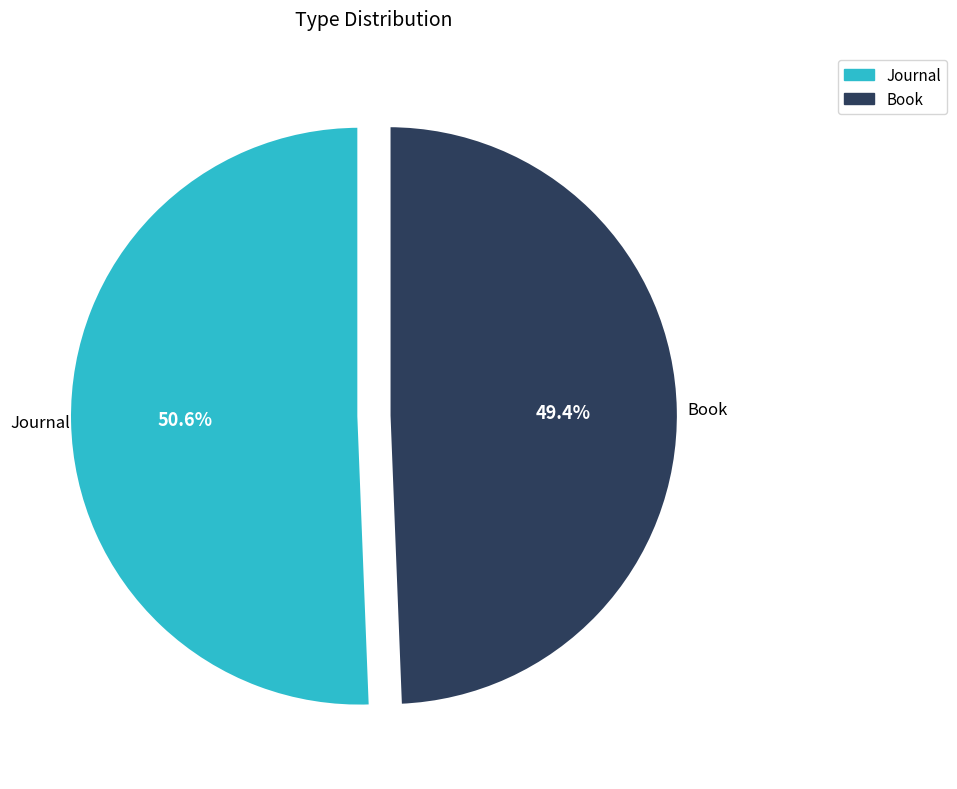

Is there any slice that represents more than half of the pie?

Yes